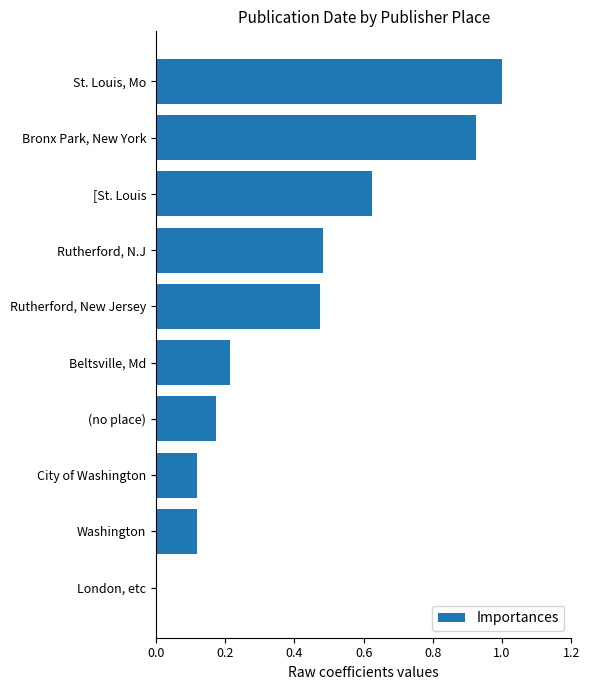

Which label corresponds to the largest value in the chart?

St. Louis, Mo